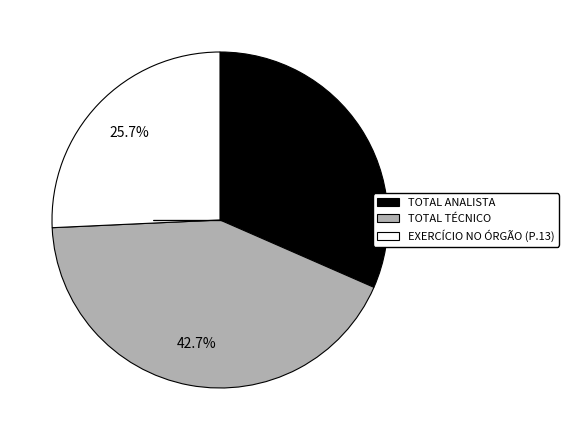

Combined, what portion of the pie is TOTAL ANALISTA and TOTAL TÉCNICO?

74.3%